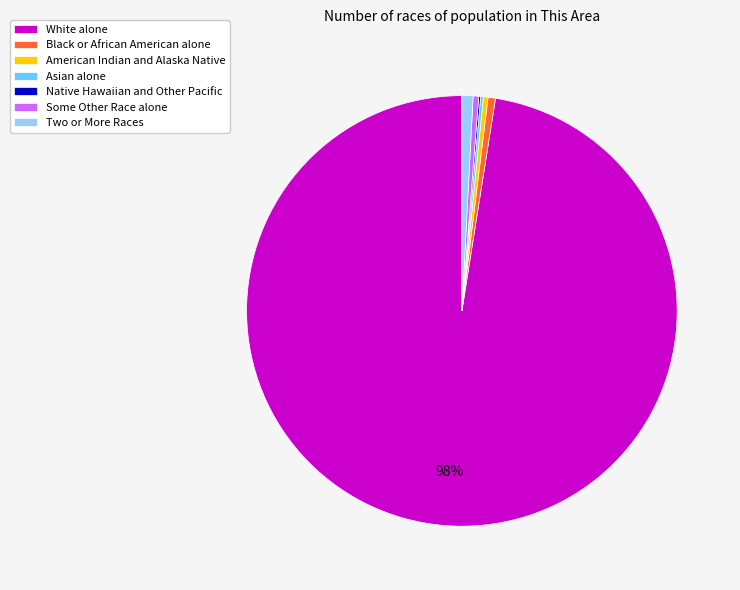

What percentage is the White alone slice, to the nearest percent?

98%